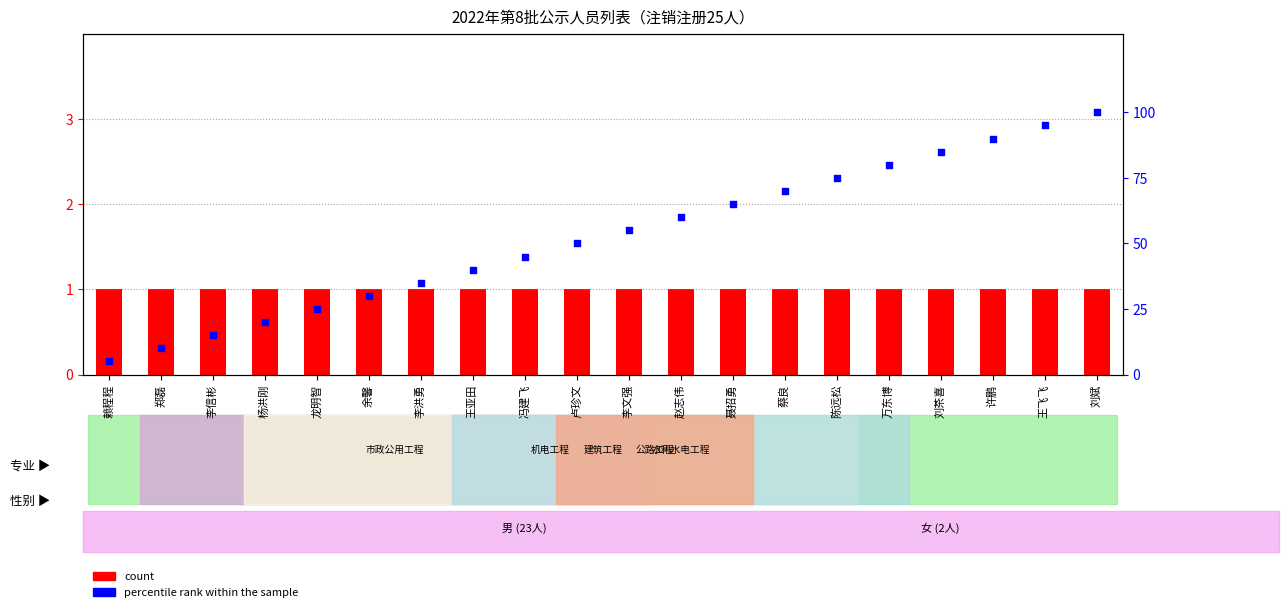

Is the value of count at 刘斌 greater than the value of percentile rank within the sample at 蔡良?

No